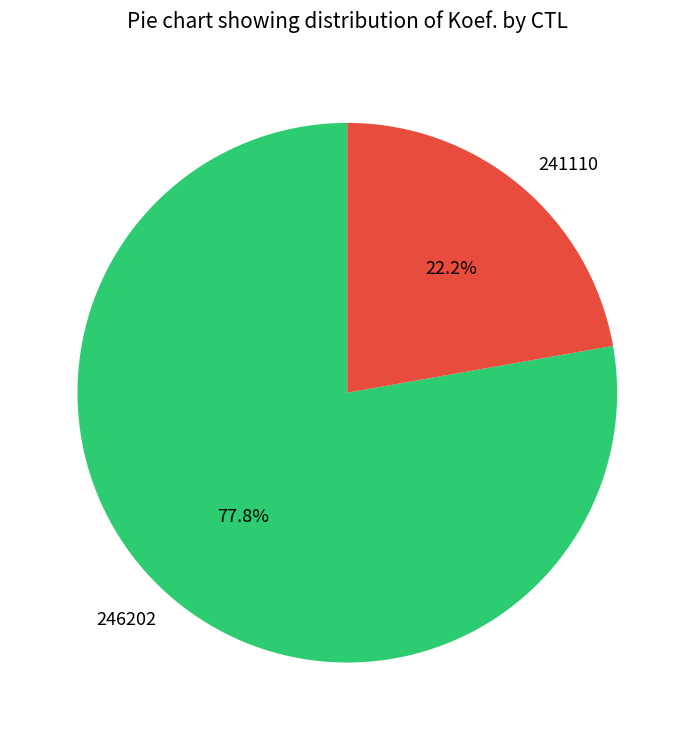

Which has a higher value, 246202 or 241110?

246202